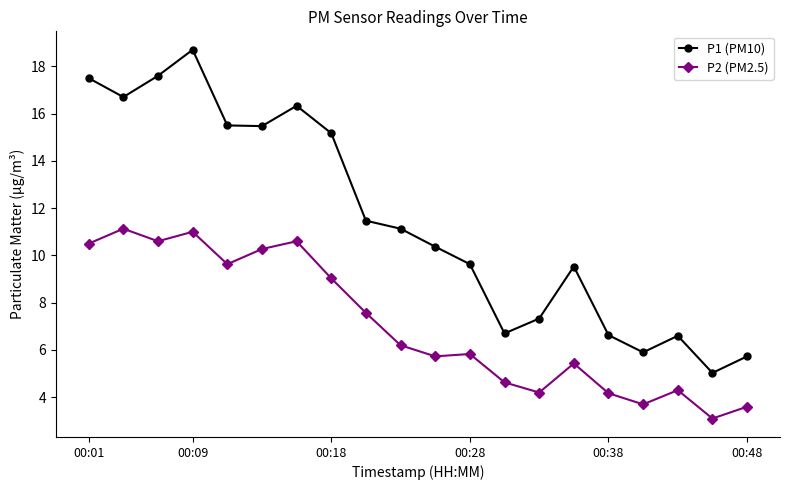

What is the value of the P2 (PM2.5) point at the 9th from the left?

7.6